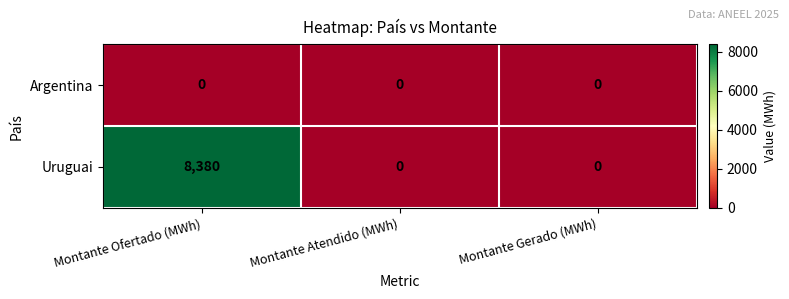

Rank the series by their maximum value, from highest to lowest.

Uruguai, Argentina